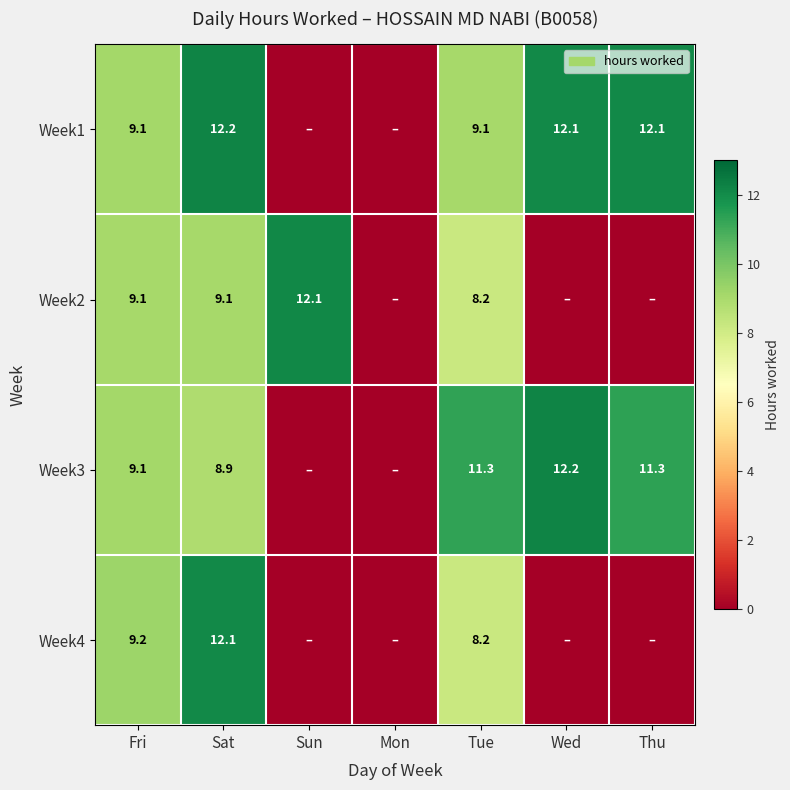

What is the spread (max minus min) of values at Sat?

3.3